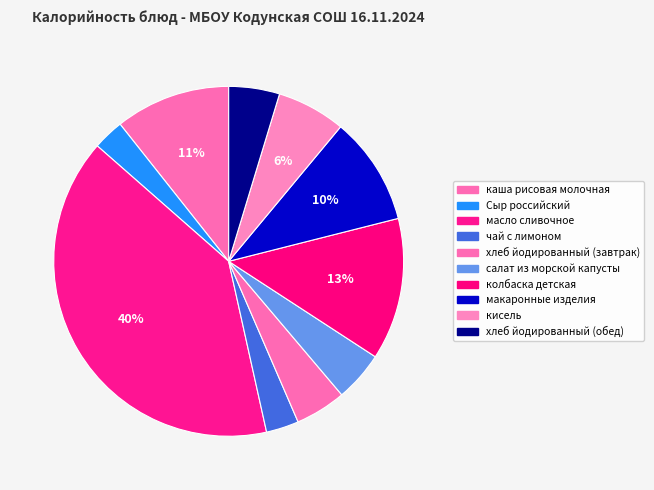

To the nearest percent, what percentage of the pie is колбаска детская?

13%